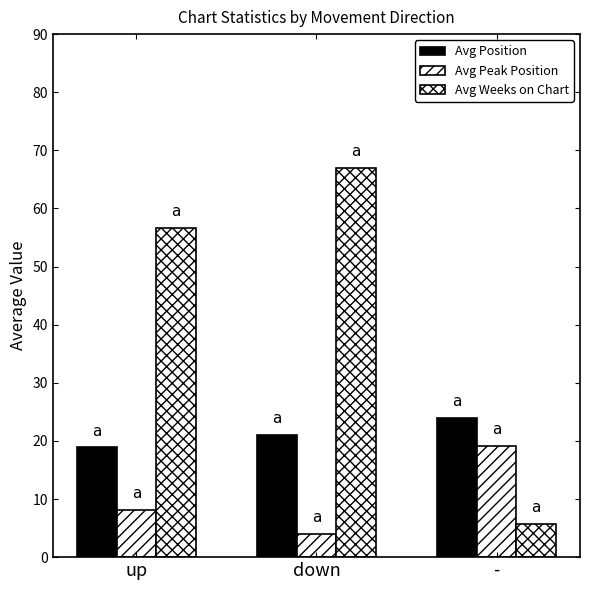

Reading left to right, transcribe all the data shown in this chart.

Avg Position: up=18.9	down=21.1	-=24.0
Avg Peak Position: up=8.1	down=4.0	-=19.2
Avg Weeks on Chart: up=56.6	down=67.0	-=5.7